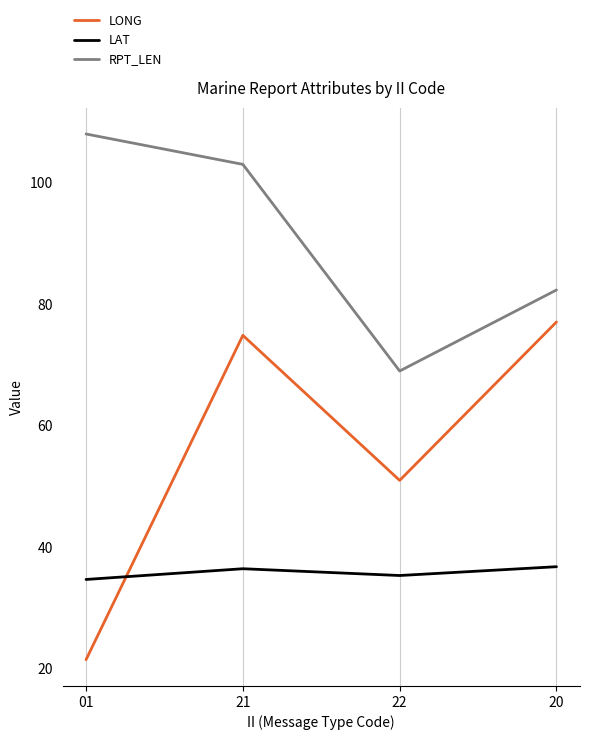

Rank the series by their average value, from highest to lowest.

RPT_LEN, LONG, LAT